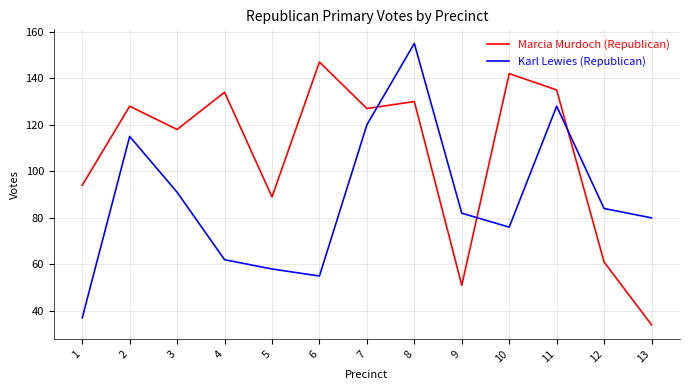

At which label is Marcia Murdoch (Republican) closest to 90?

5